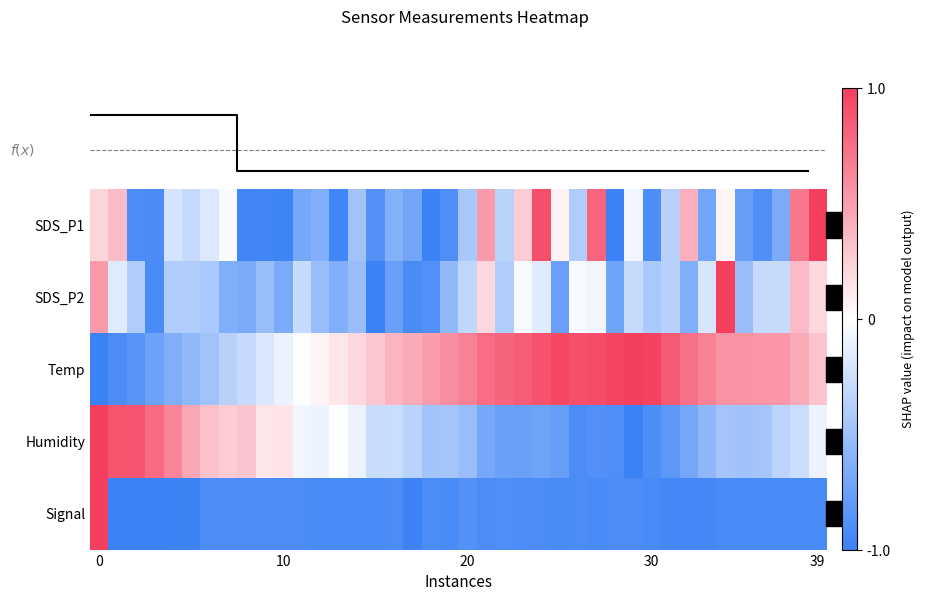

What is the maximum value shown in the chart?

1.0